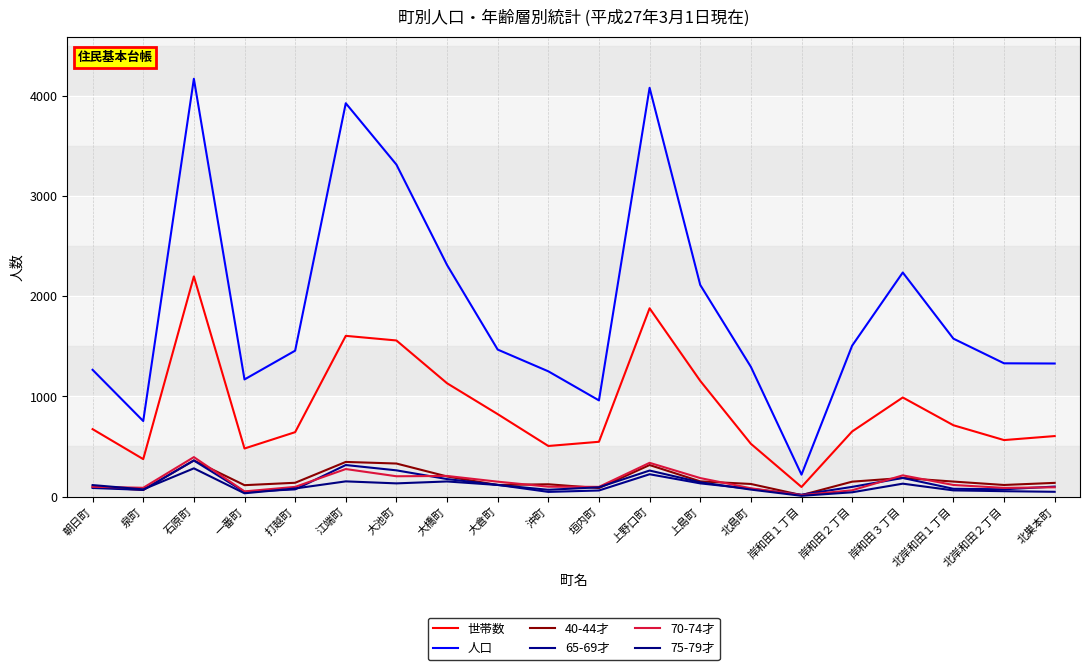

At which category is the sum across all series the highest?

石原町